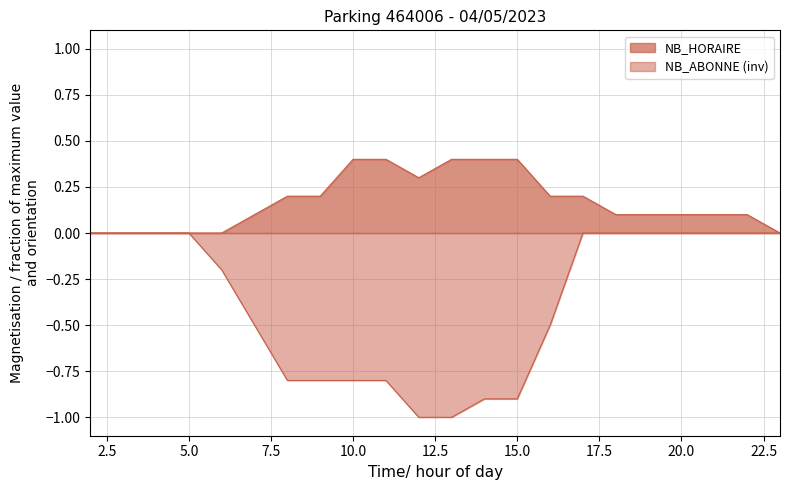

Does the chart have visible grid lines?

Yes